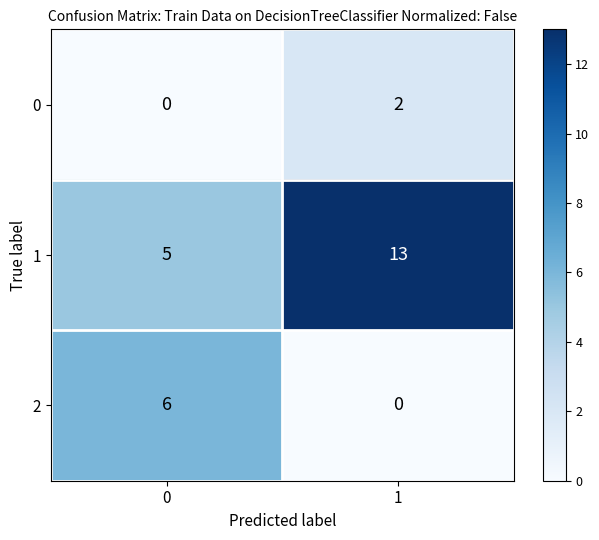

List the series in order of their overall mean, lowest first.

0, 2, 1